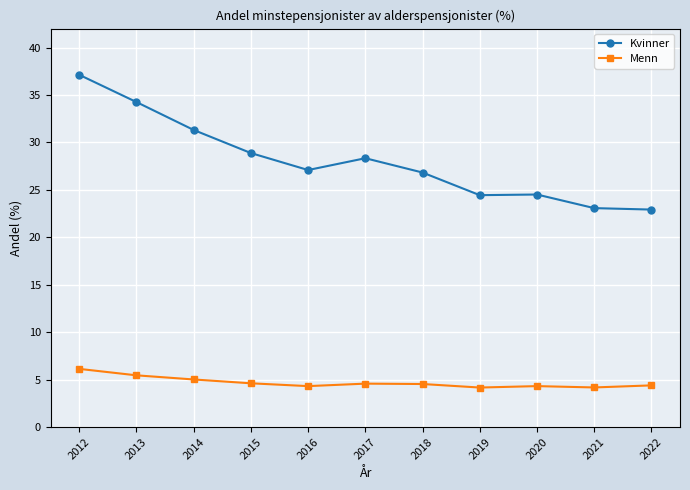

What are all the series names shown in the legend?

Kvinner, Menn